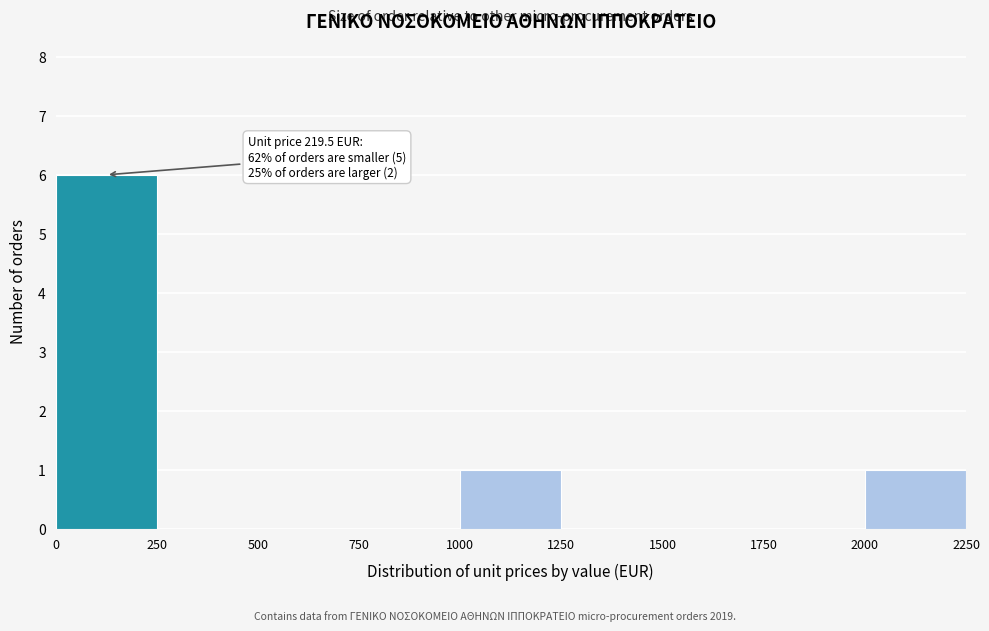

Which range on the x-axis has the tallest bar?

0 to 250